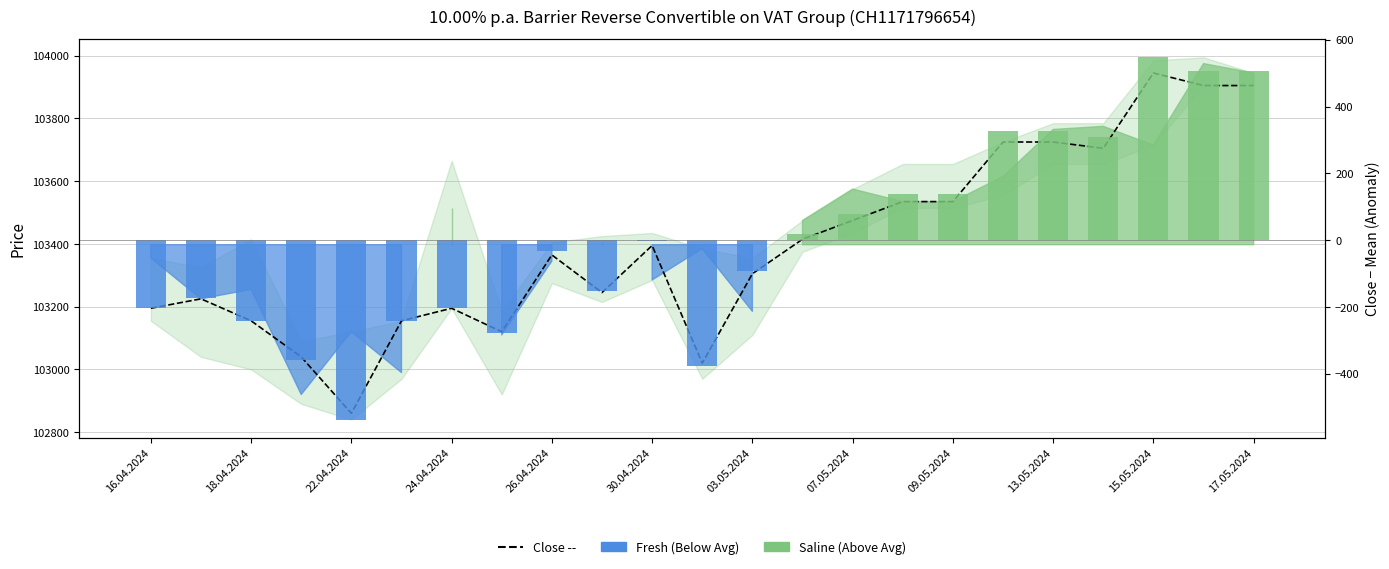

What position from the left is 18.04.2024?

2